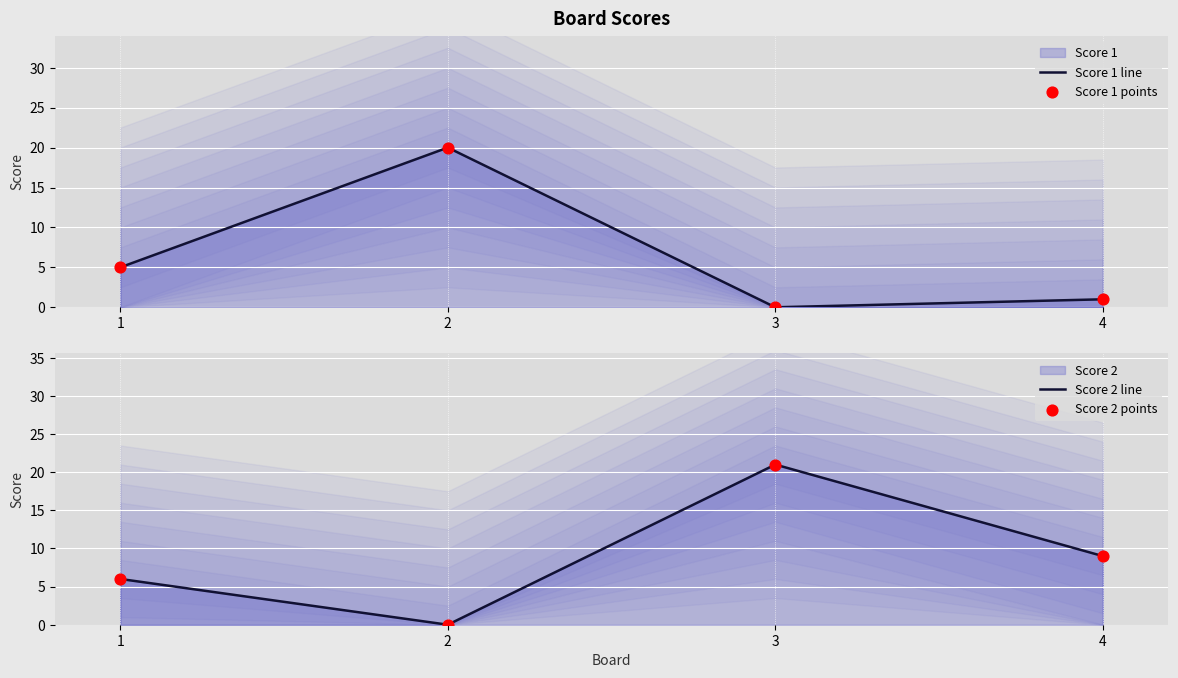

What is the total value across all series at 2?

40